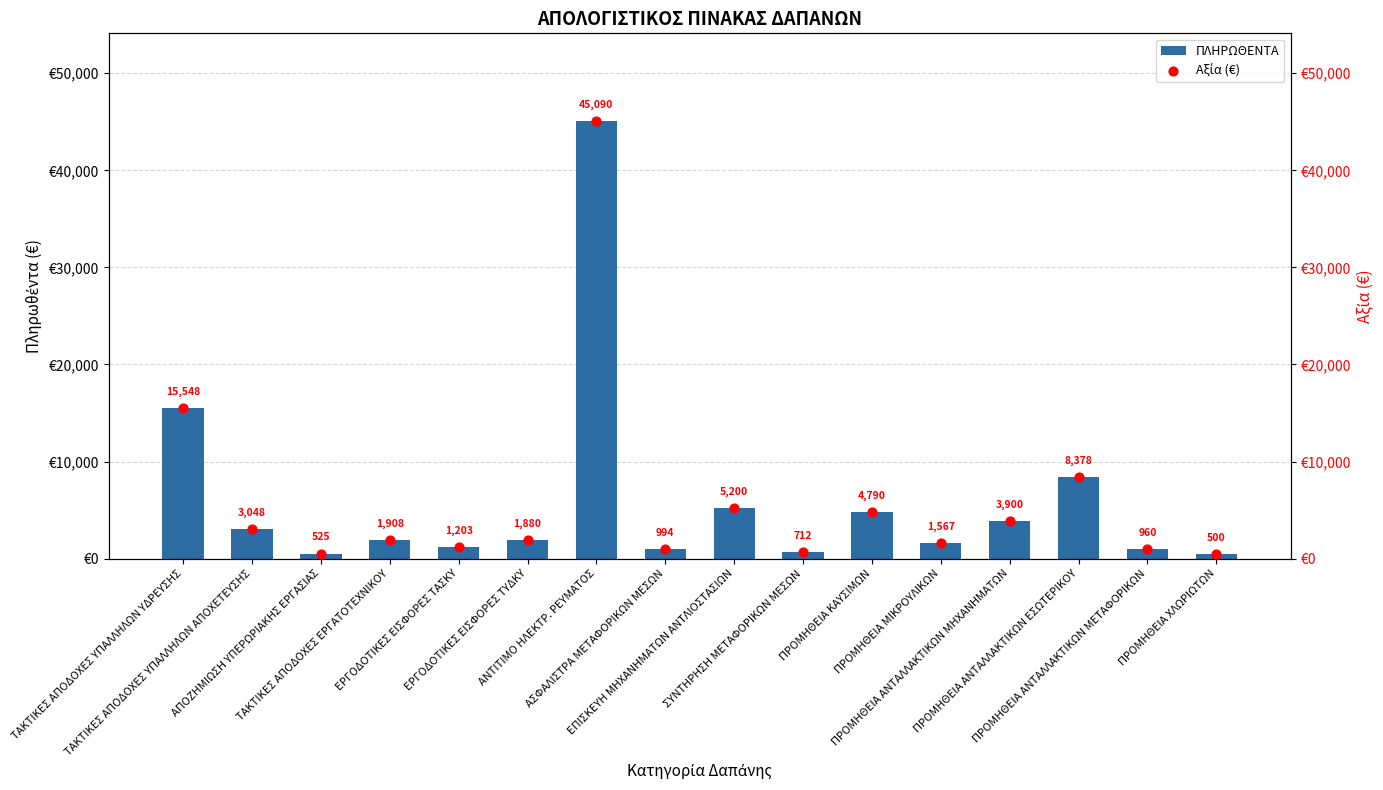

Which series reaches the minimum Y coordinate?

ΠΛΗΡΩΘΕΝΤΑ